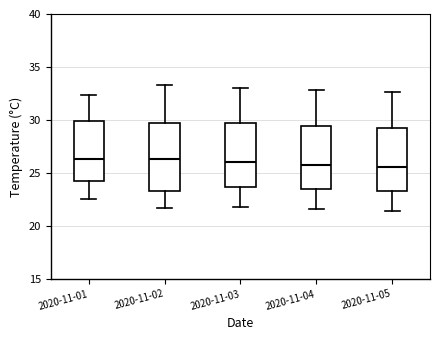

Reading left to right, transcribe this box plot: for each box, give where its median line is, the range the box spans, and where its two whiskers end, as read against the y-axis. The values are not printed on the chart, so give them approximately, as read against the axis.

2020-11-01: median 26.5, box 24.5 to 30.0, whiskers 22.5 to 32.5
2020-11-02: median 26.5, box 23.5 to 29.5, whiskers 21.5 to 33.5
2020-11-03: median 26.0, box 23.5 to 29.5, whiskers 22.0 to 33.0
2020-11-04: median 26.0, box 23.5 to 29.5, whiskers 21.5 to 33.0
2020-11-05: median 25.5, box 23.5 to 29.5, whiskers 21.5 to 32.5